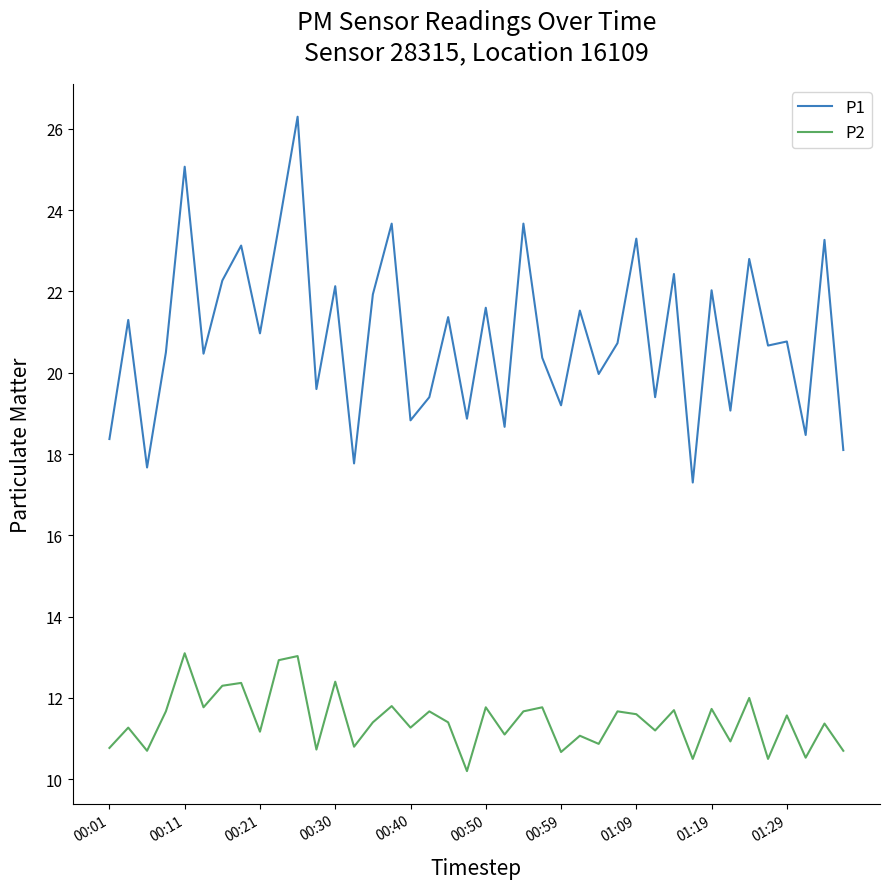

Which series has the widest spread of values?

P1